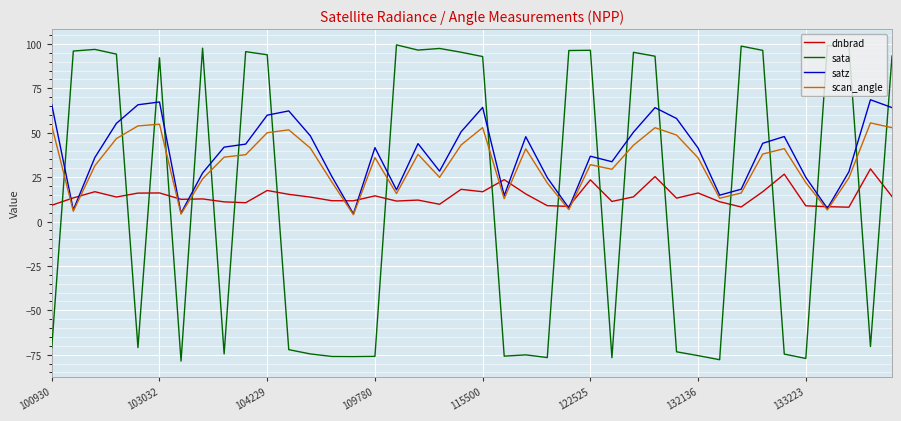

Rank the series by their maximum value, from highest to lowest.

sata, satz, scan_angle, dnbrad